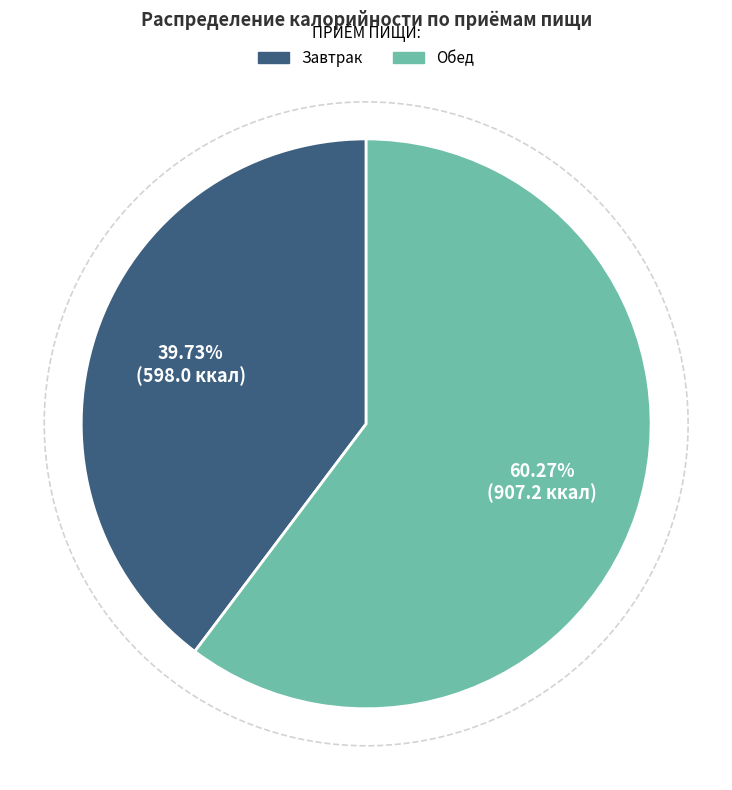

Is Завтрак the majority of the pie?

No